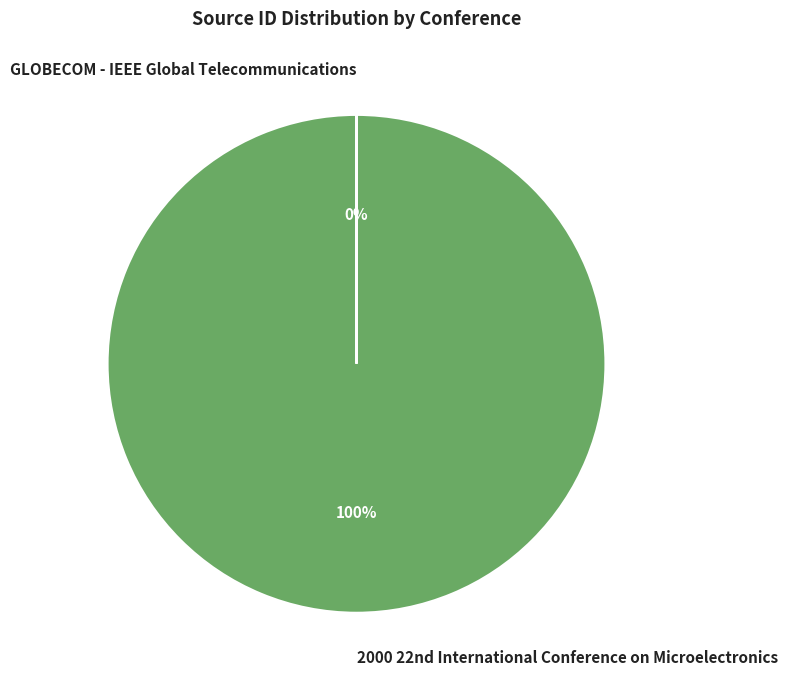

To the nearest percent, what is the difference between the largest and smallest slice percentages?

100%